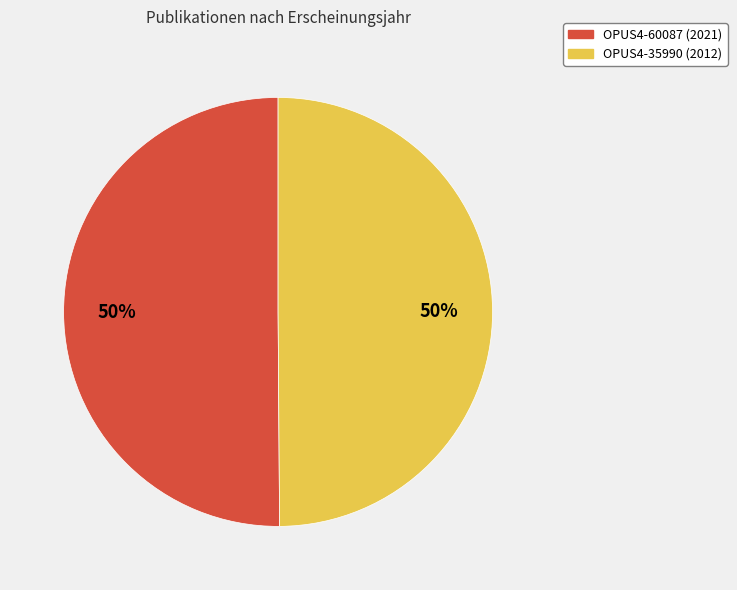

To the nearest percent, what percentage of the pie is OPUS4-35990?

50%